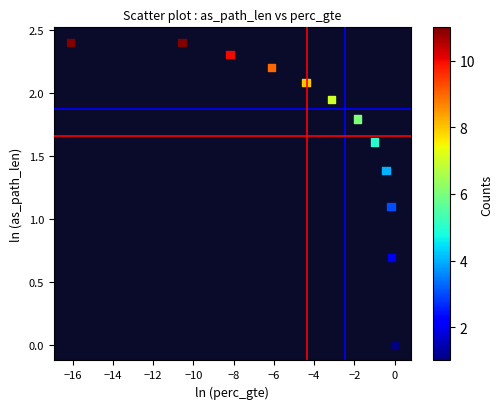

What is the average X value?

-4.3